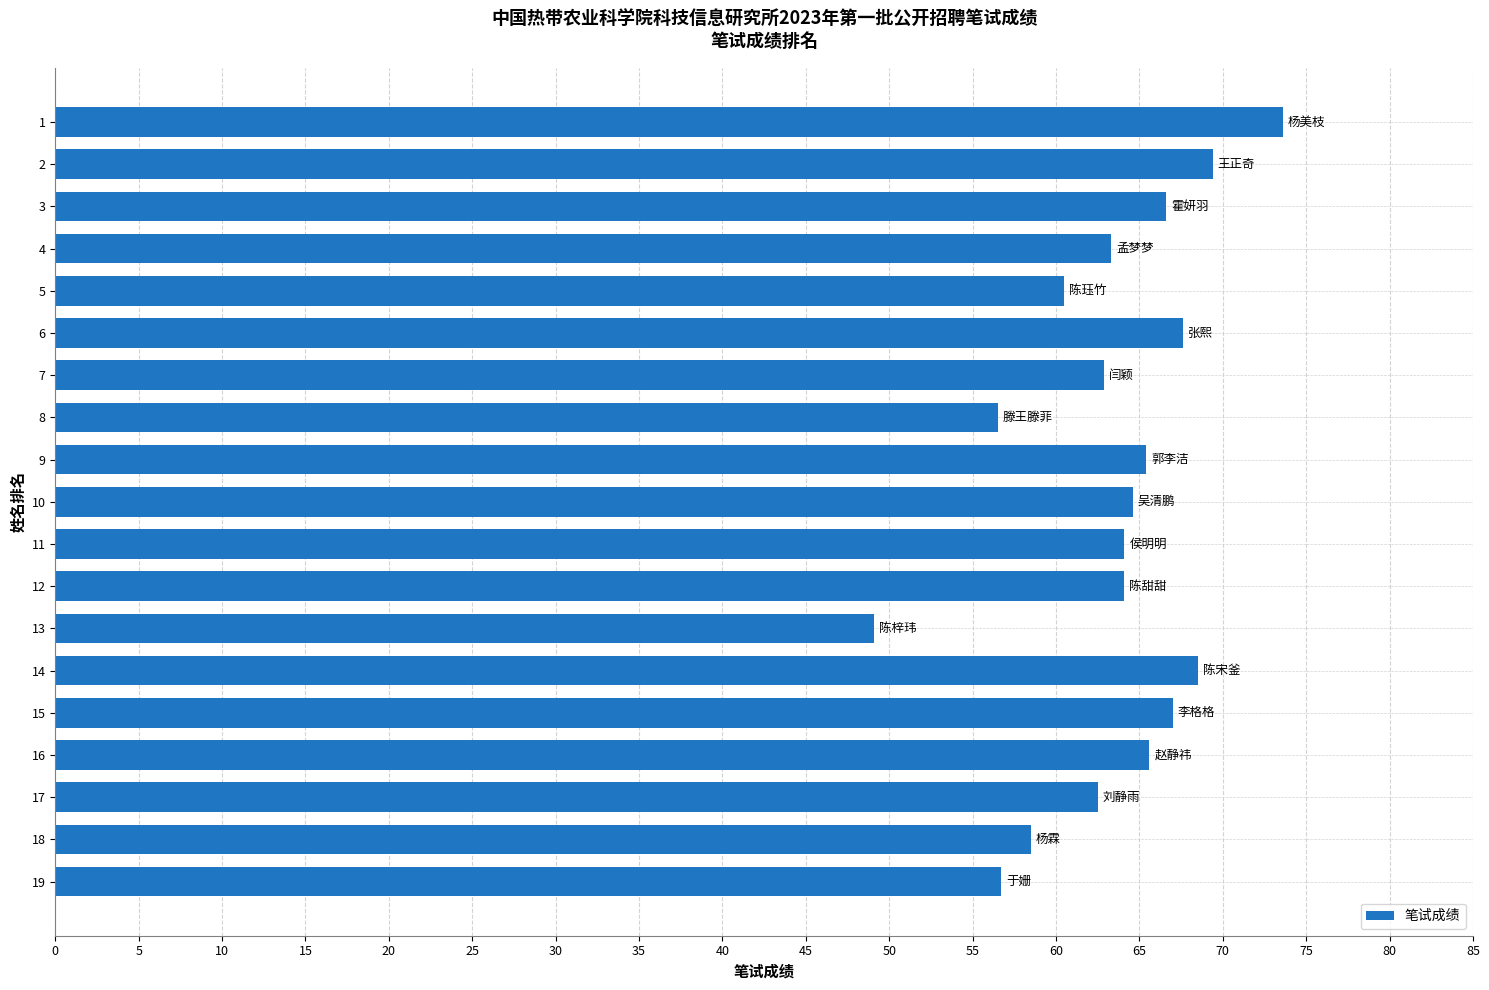

The value at 18 is 58.5. True or false?

True